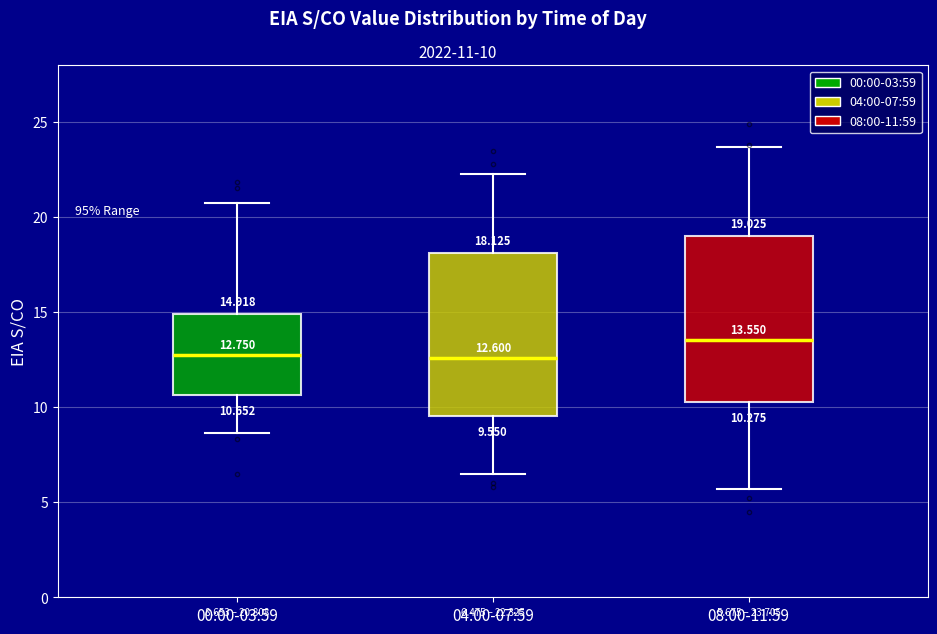

Which box has the highest median line?

08:00-11:59